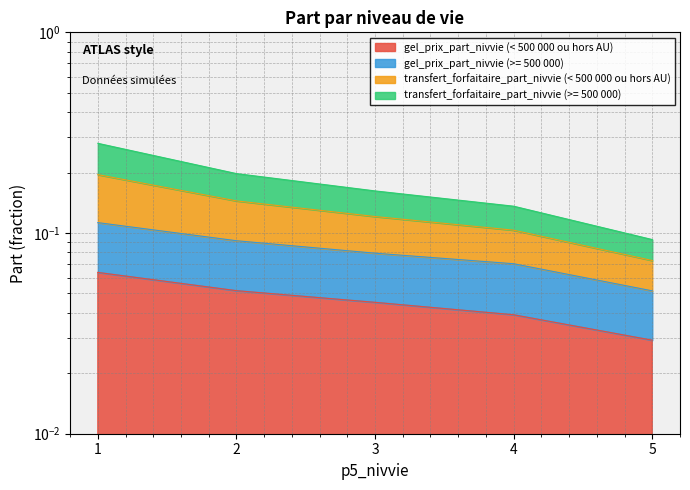

True or false: gel_prix_part_nivvie (>= 500 000) and transfert_forfaitaire_part_nivvie (>= 500 000) intersect in this chart.

False